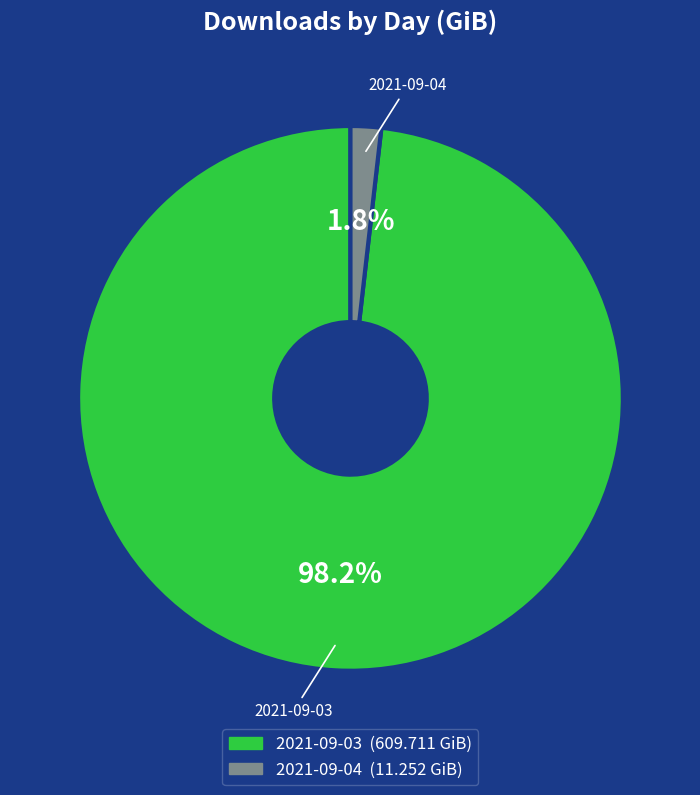

To the nearest percent, what percentage of the pie is 2021-09-03?

98%